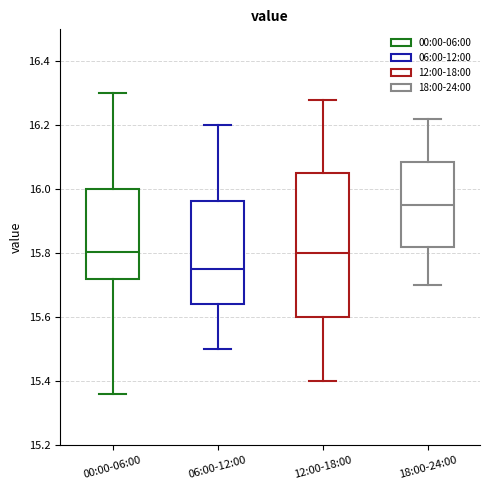

Which box's median line is the highest?

18:00-24:00